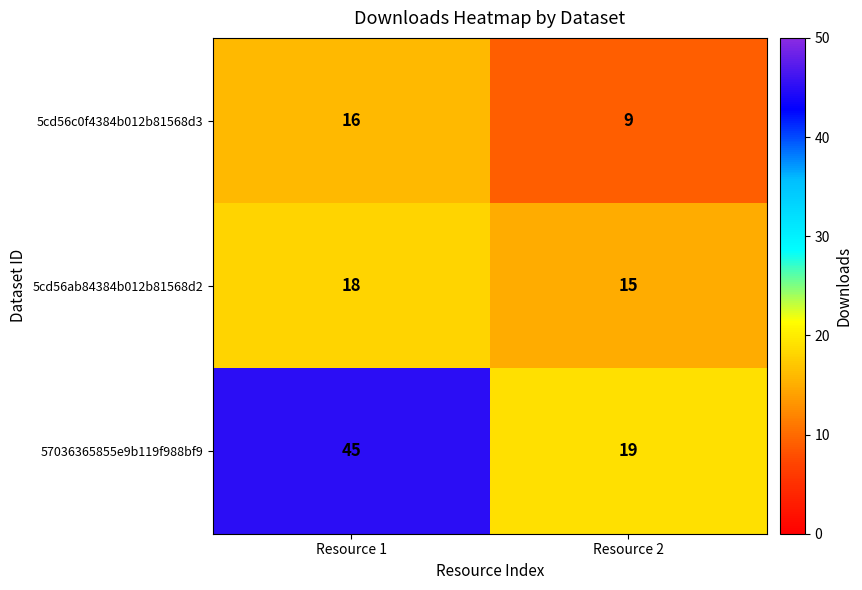

Which category has the lowest value in the 5cd56ab84384b012b81568d2 series?

Resource 2